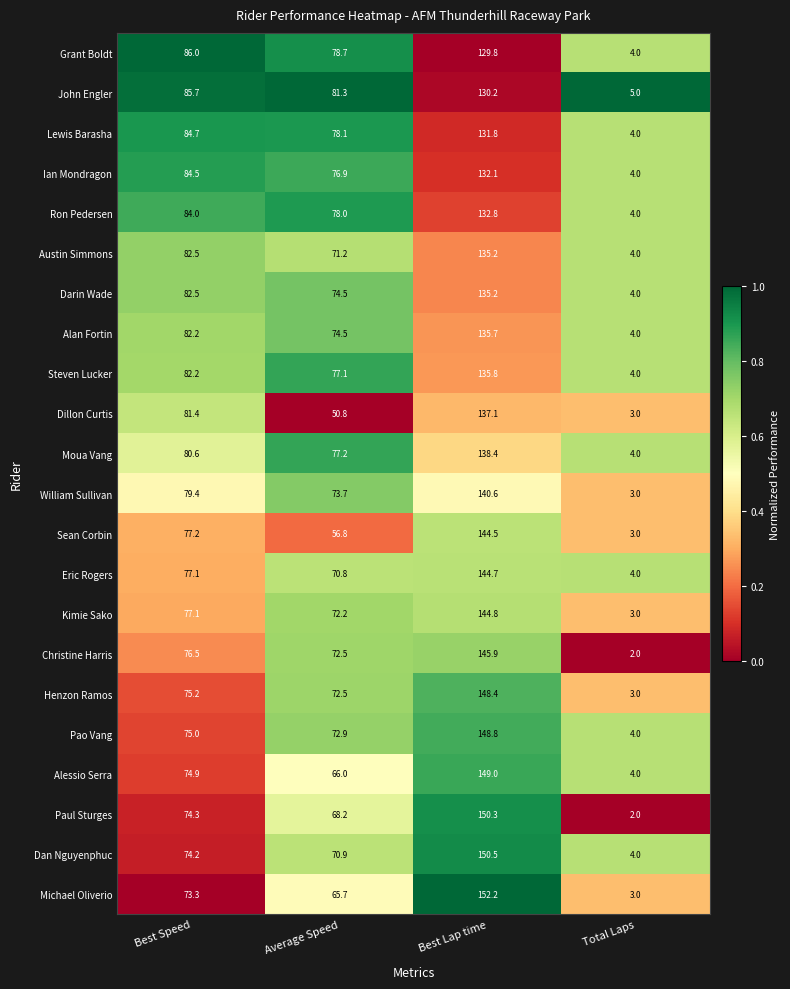

Which category has the highest value across all series?

Best Lap time